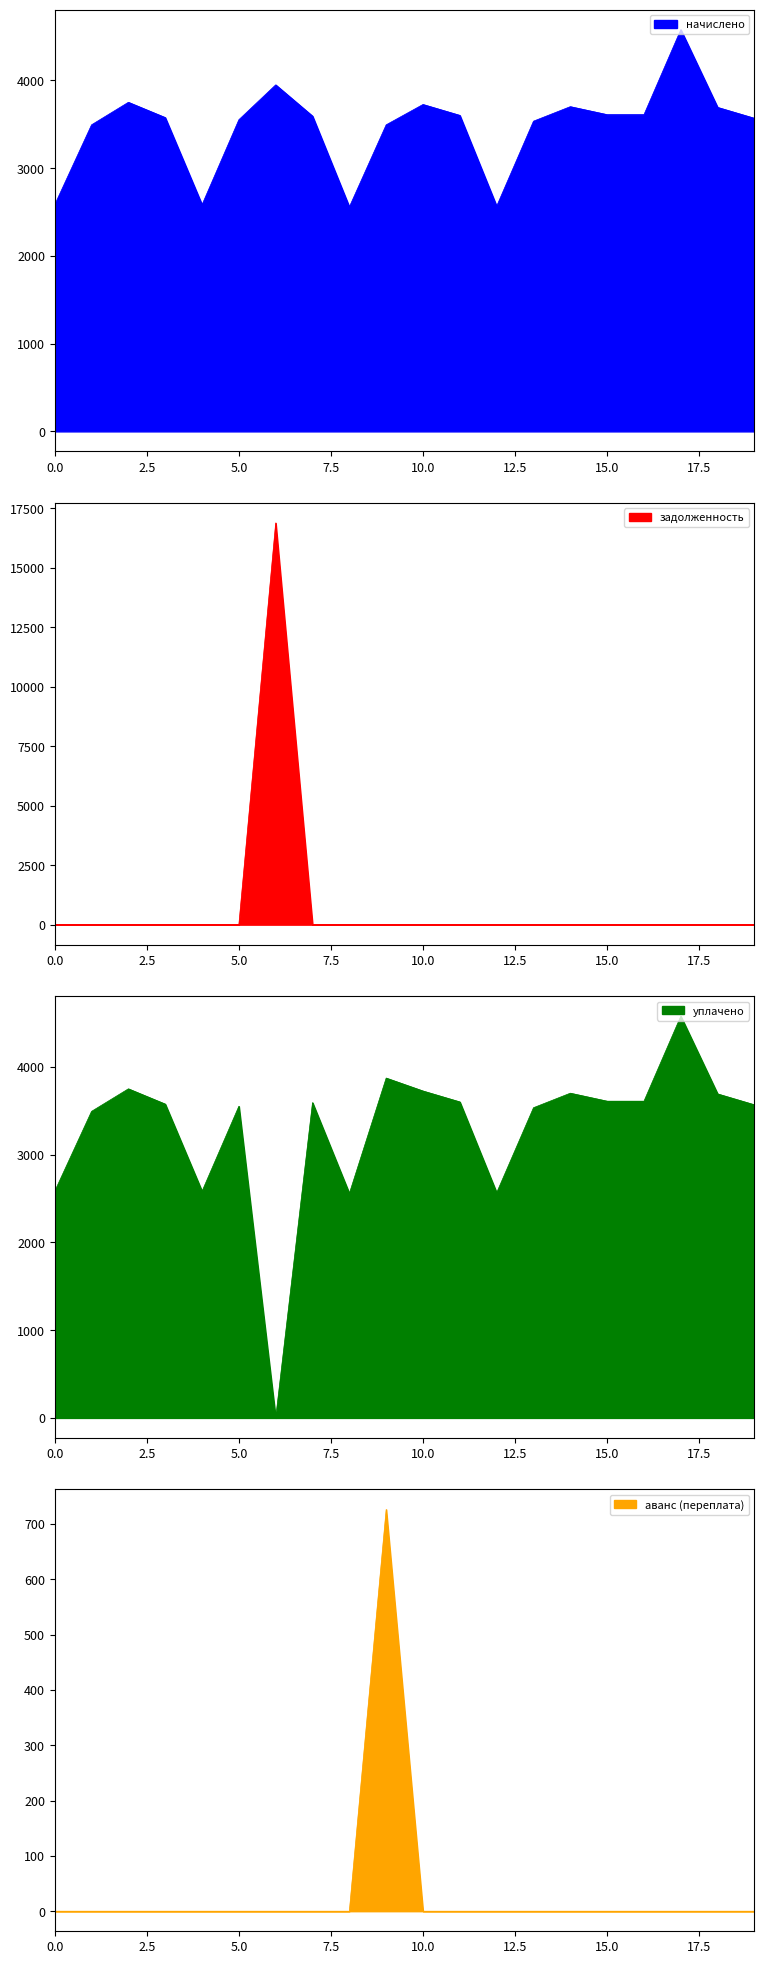

True or false: начислено has a value of 971.0 at 0.0.

False